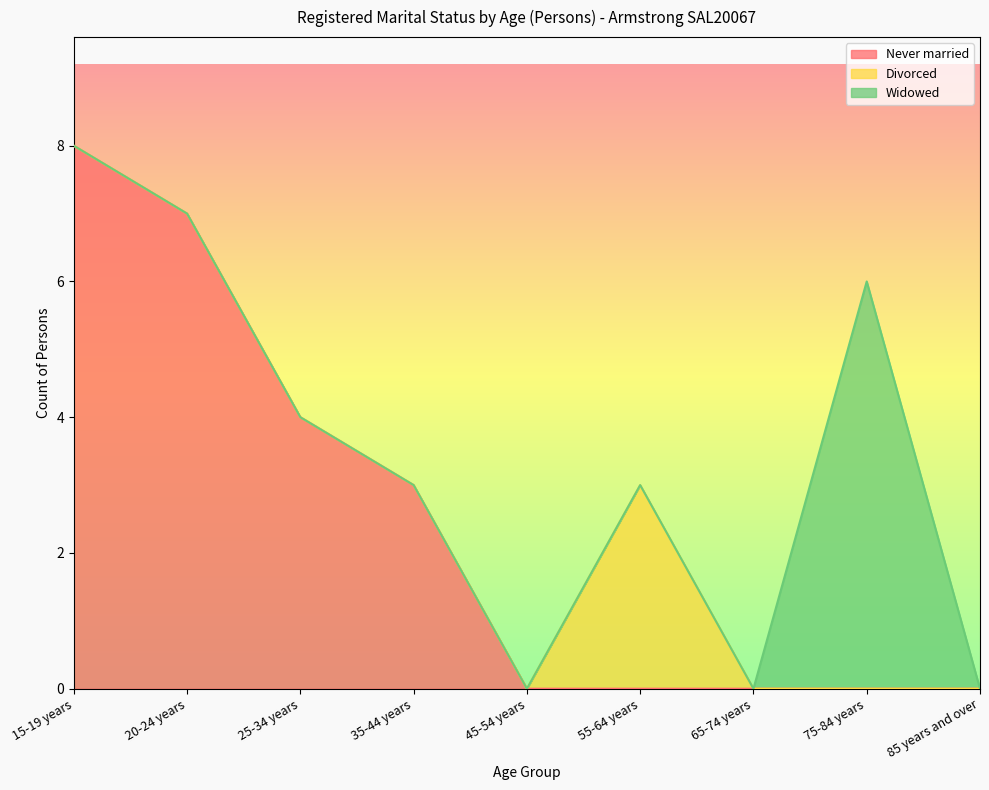

What is the spread (max minus min) of values at 20-24 years?

7